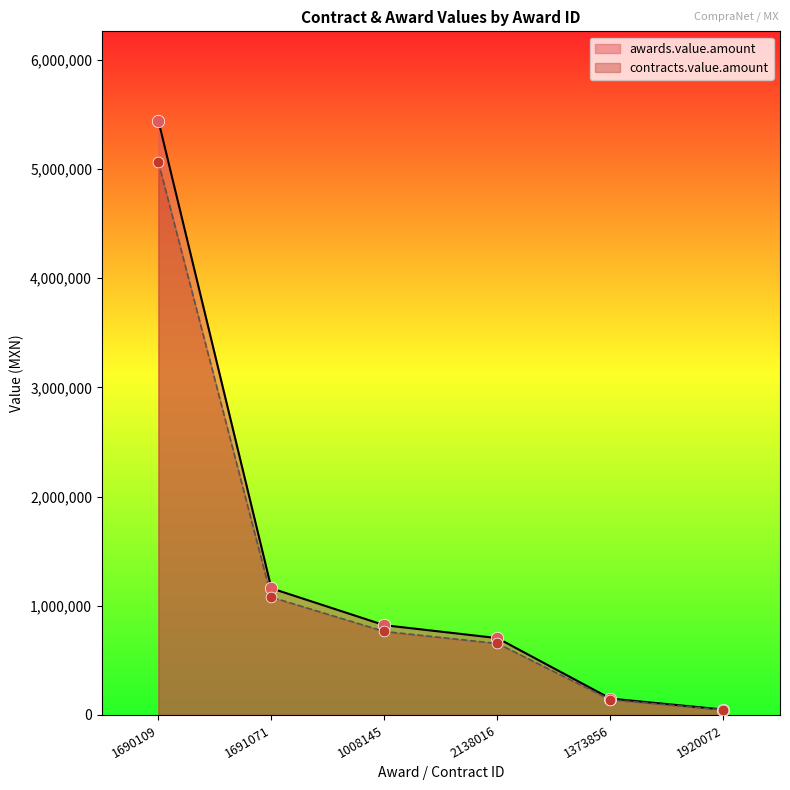

Is the value of awards.value.amount at 1920072 greater than the value of contracts.value.amount at 1373856?

No